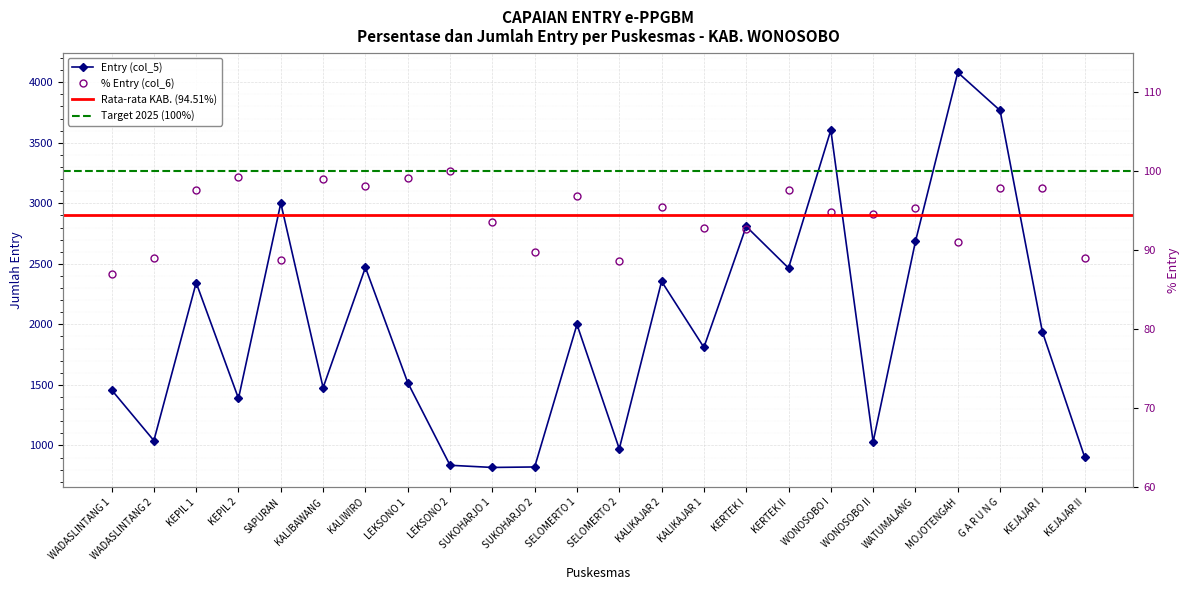

True or false: Entry (col_5) and % Entry (col_6) cross at least once.

False